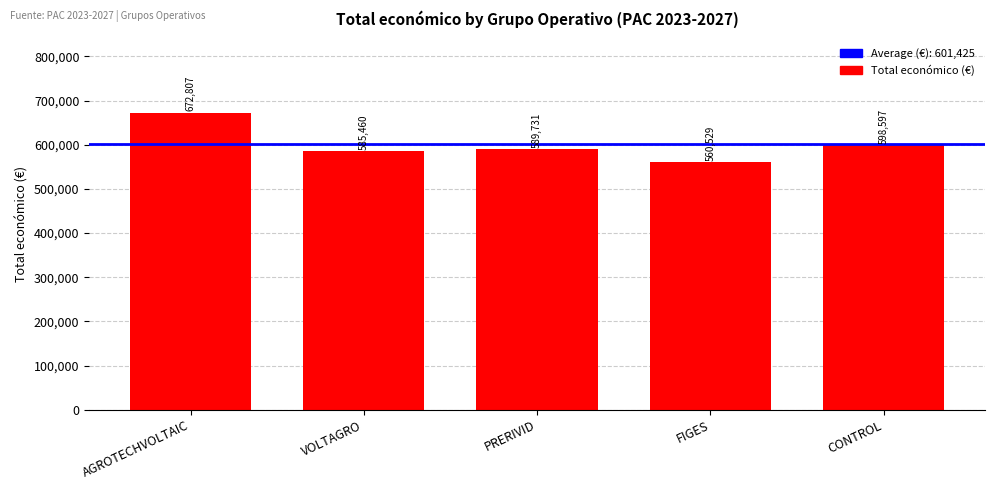

Reading right to left, transcribe all the data shown in this chart.

598597	560529	589731	585460	672807